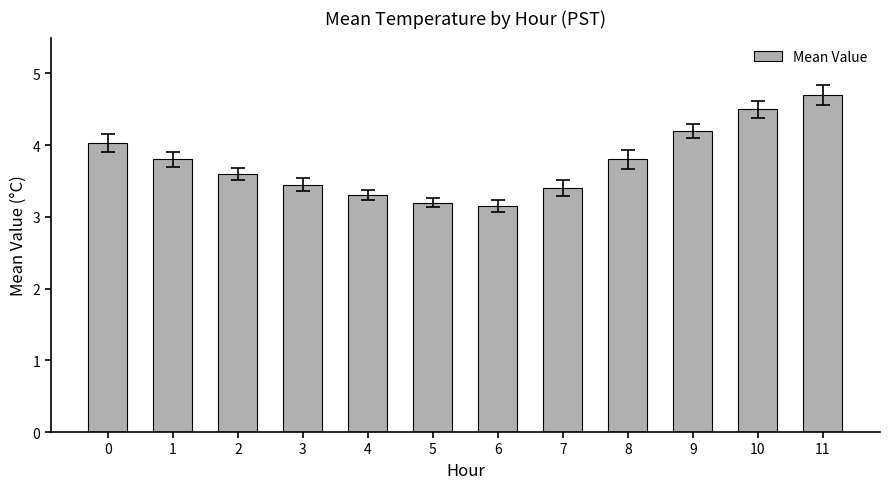

The value at 5 is 3.2. True or false?

True